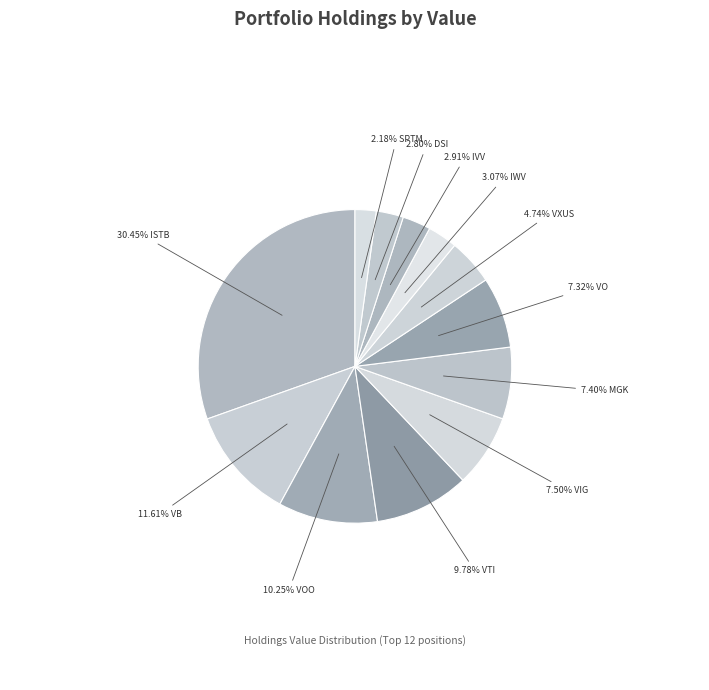

How many segments does this pie chart have?

12